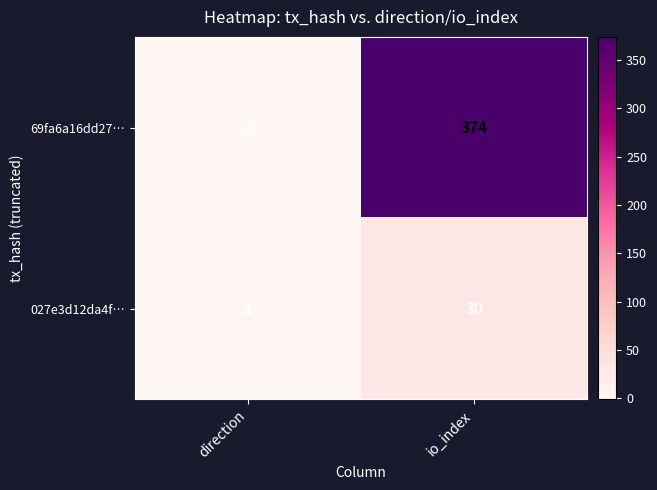

List the series in order of their overall mean, highest first.

69fa6a16dd27…, 027e3d12da4f…